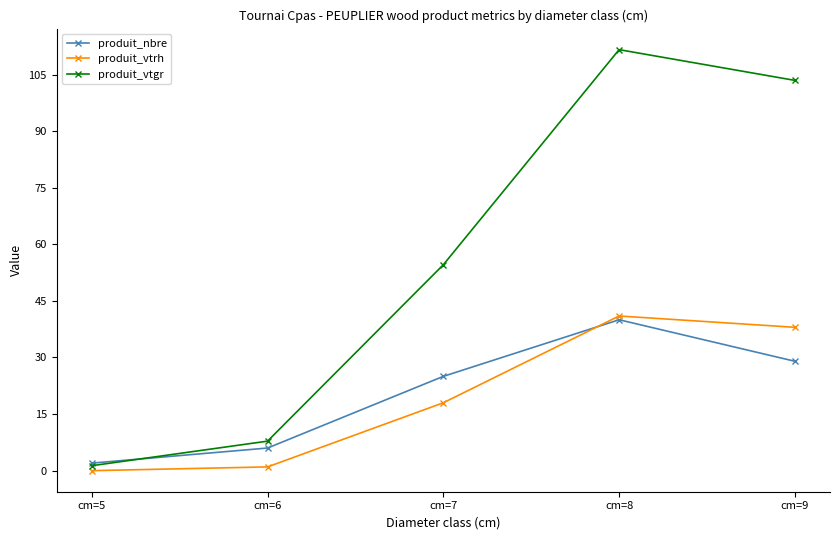

In produit_vtrh, how many points are higher than both neighbors (excluding endpoints)?

1